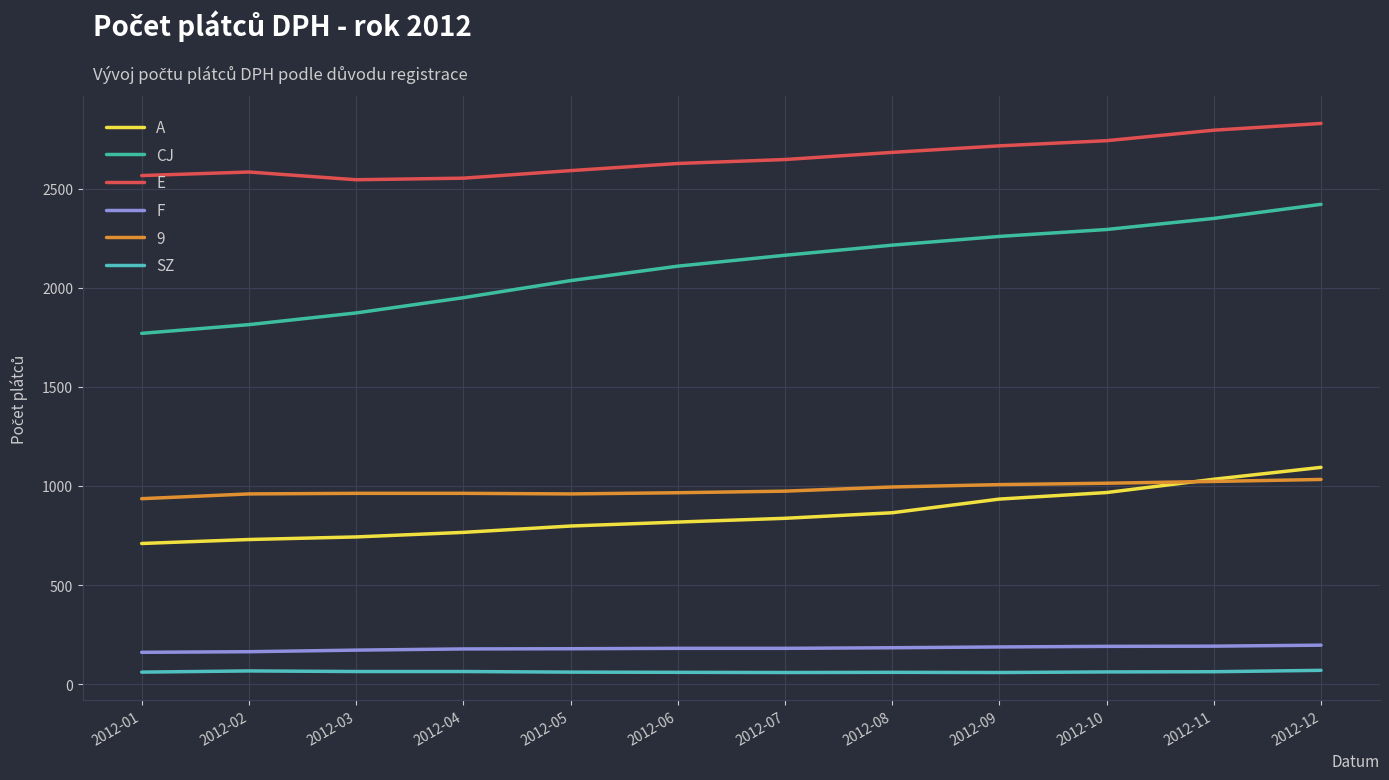

What are all the series names shown in the legend?

A, CJ, E, F, 9, SZ